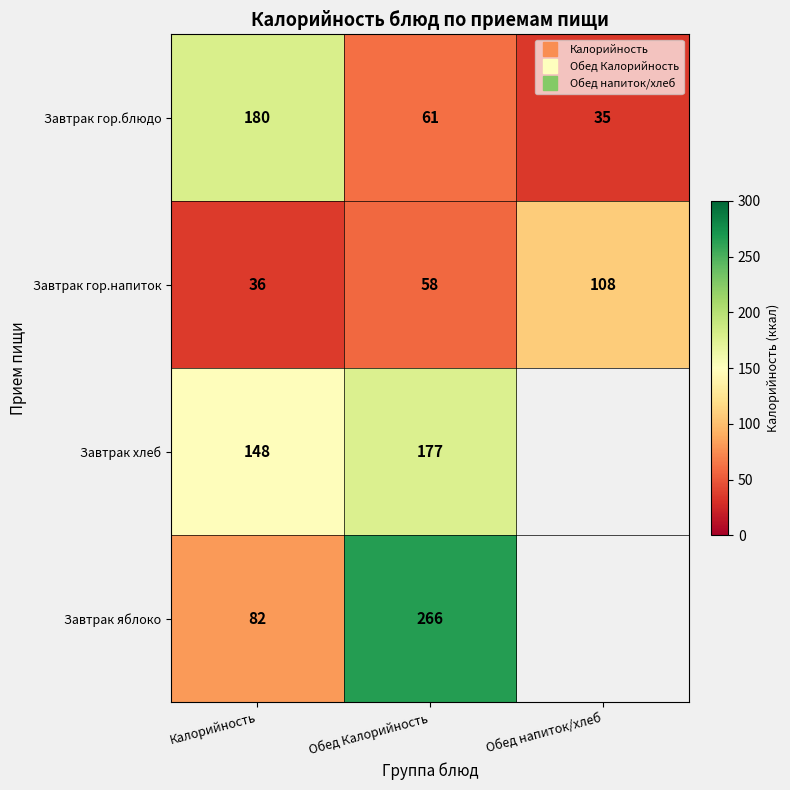

Which series has the widest spread of values?

Завтрак яблоко